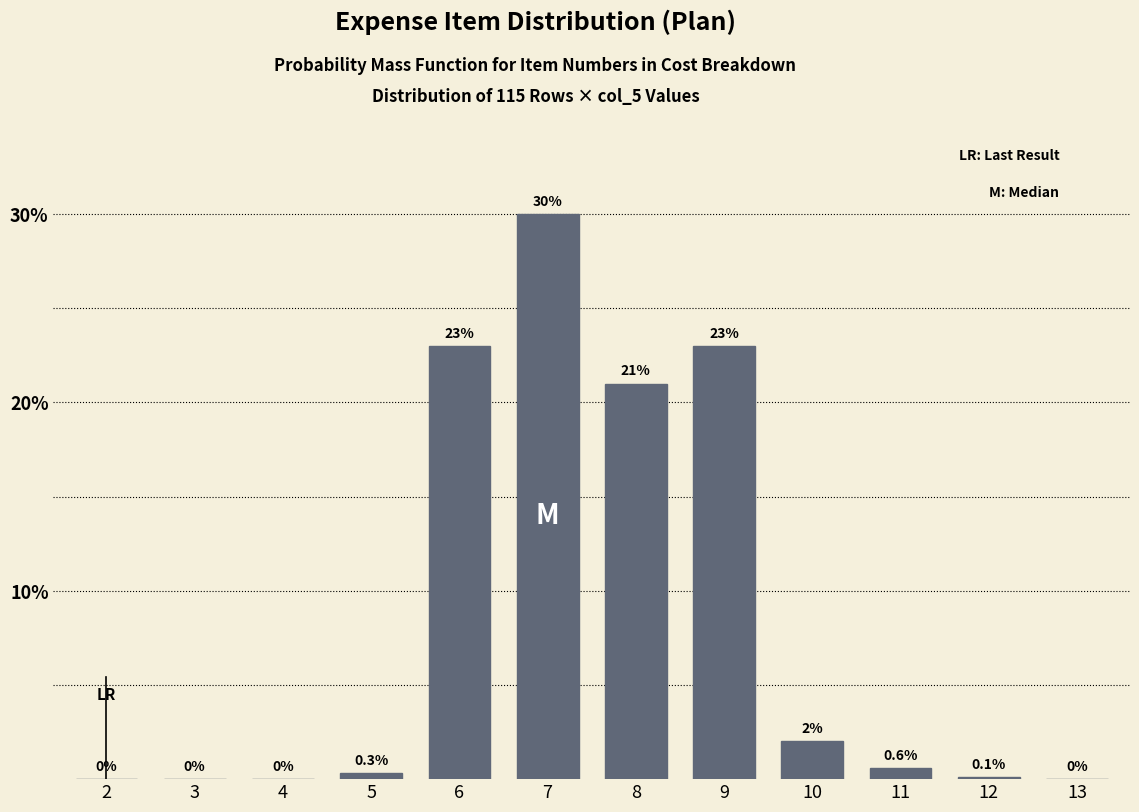

Reading left to right, extract all data points from this chart.

2=0.0	3=0.0	4=0.0	5=0.3	6=23.0	7=30.0	8=21.0	9=23.0	10=2.0	11=0.6	12=0.1	13=0.0